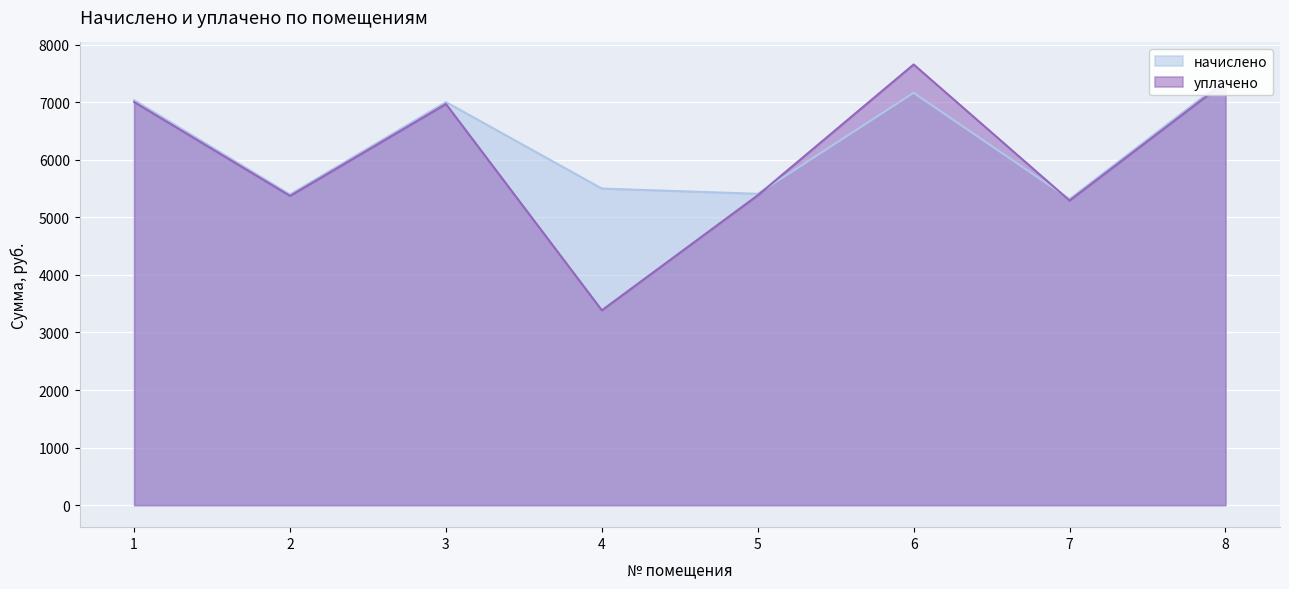

Reading left to right, extract all data points from this chart.

начислено: 1=7037.8	2=5398.0	3=7003.7	4=5500.4	5=5409.4	6=7163.0	7=5318.2	8=7390.8
уплачено: 1=7003.8	2=5372.7	3=6969.9	4=3385.0	5=5383.2	6=7656.2	7=5292.5	8=7355.1